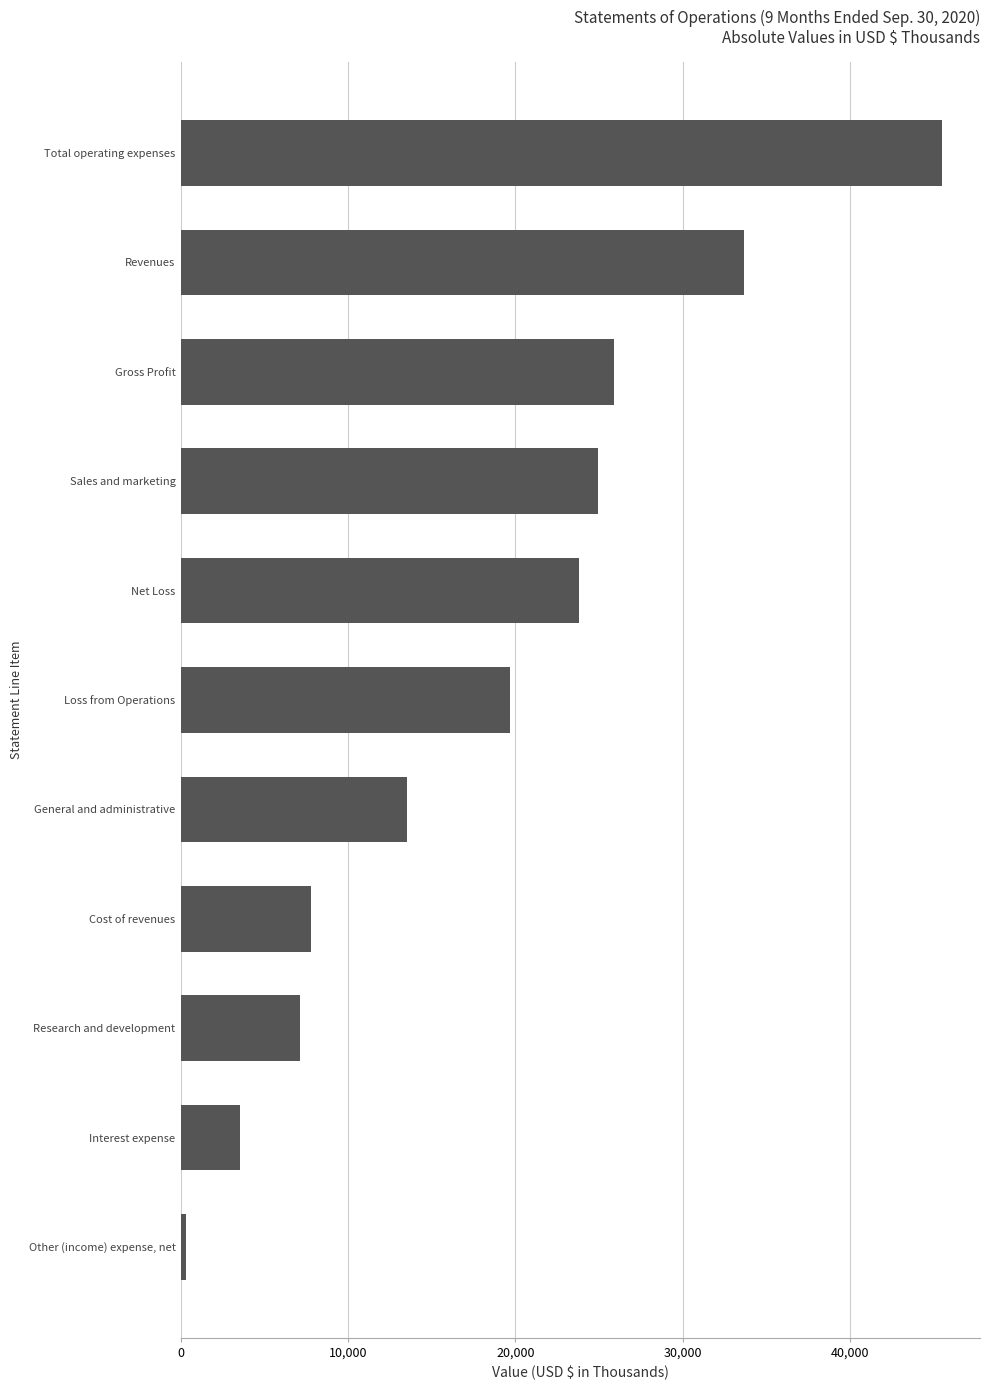

Which label corresponds to the largest value in the chart?

Total operating expenses